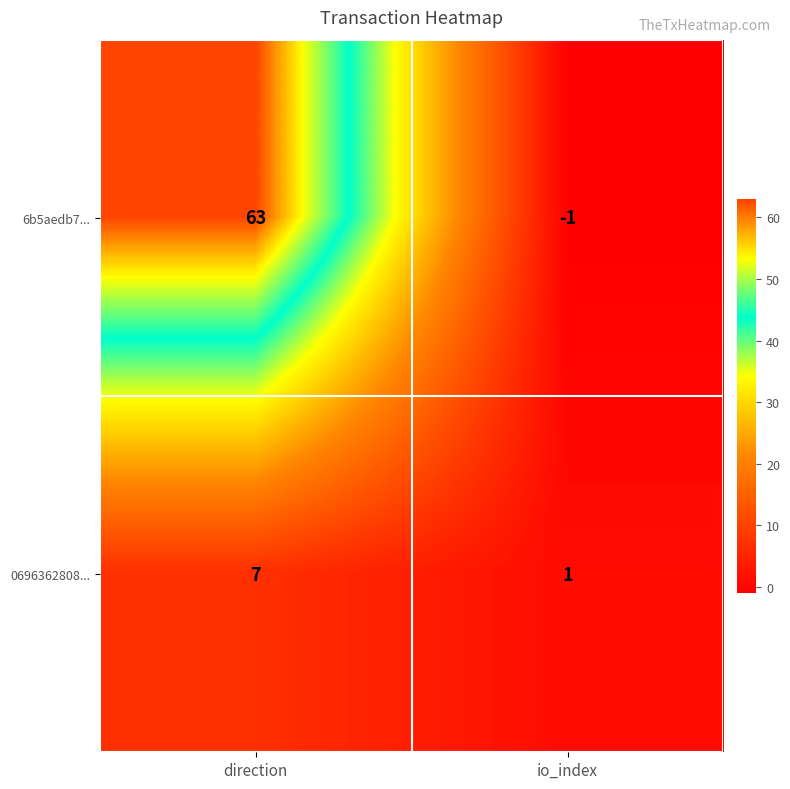

Reading right to left, list all the values displayed in this chart.

6b5aedb7...: -1	63
0696362808...: 1	7